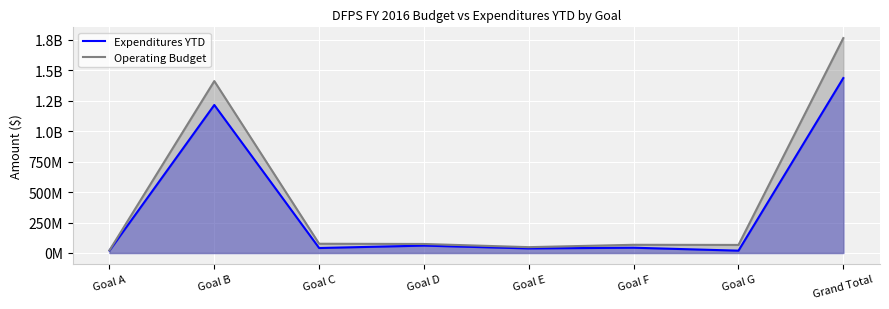

Reading left to right, list all the values displayed in this chart.

Expenditures YTD: 19637613.2	1214640586.5	40755617.1	60599130.5	37551908.6	43239132.1	19101527.1	1435525515.2
Operating Budget: 21553725.0	1410791322.0	75830372.0	74038831.0	47911130.0	67269828.0	66165942.0	1763561150.0